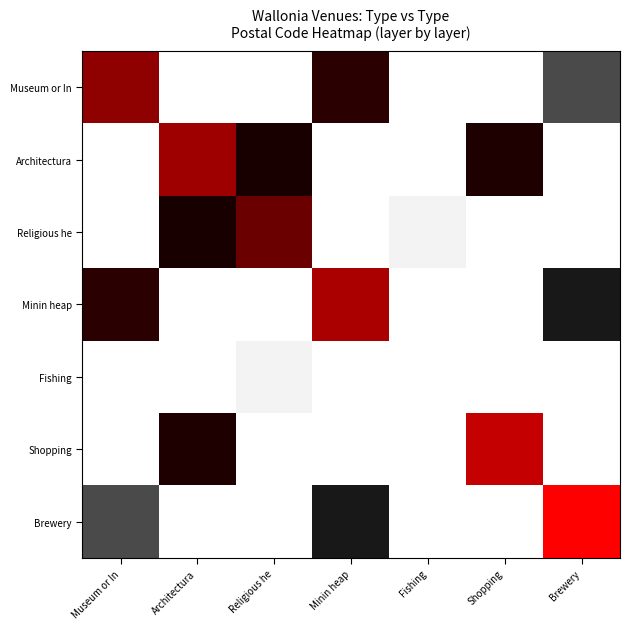

Which label corresponds to the smallest value in the chart?

Architectura